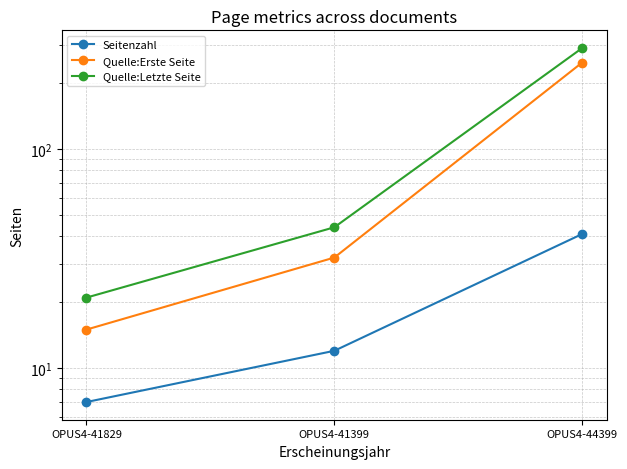

What value does the Quelle:Erste Seite series have at OPUS4-44399, to the nearest 50?

250